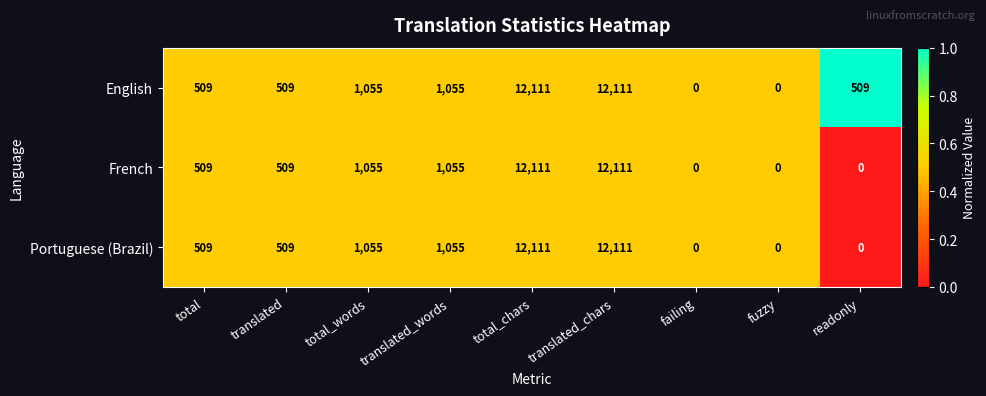

What is the difference between the maximum and second lowest values in the English series?

12111